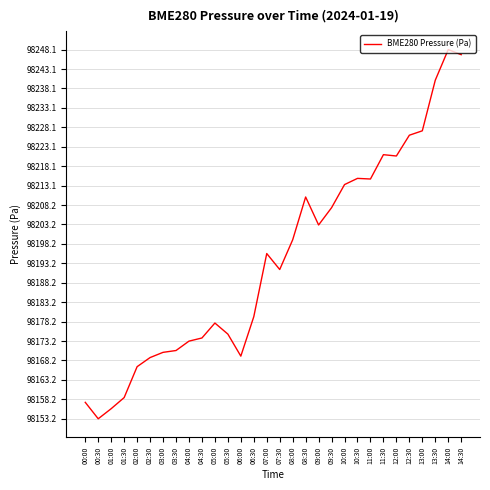

The value at 02:00 is 98166.6. True or false?

True